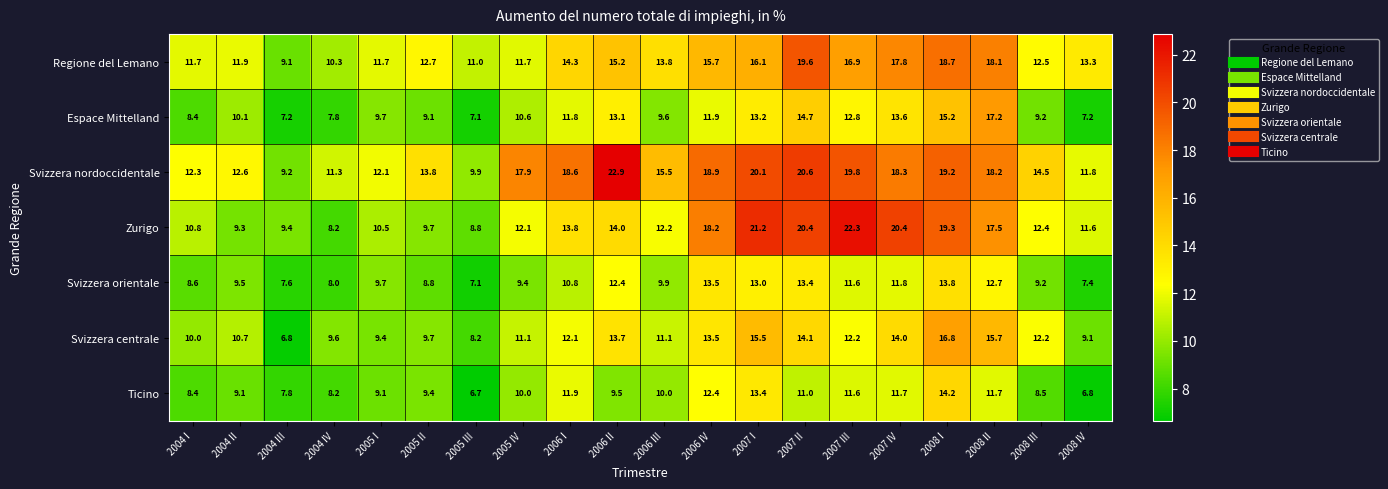

The Espace Mittelland series shows 11.9 at 2006 IV. True or false?

True